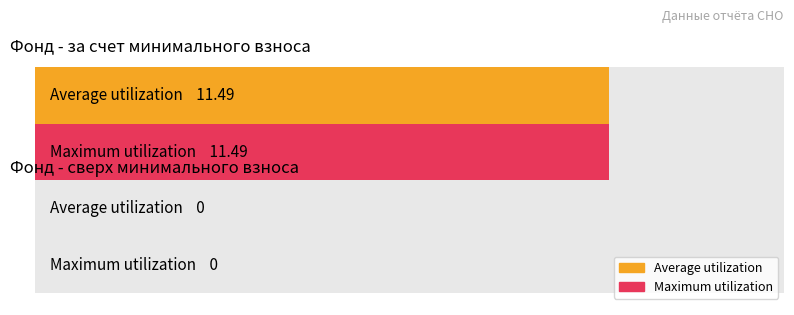

How many values in the Maximum utilization series are below 11?

1